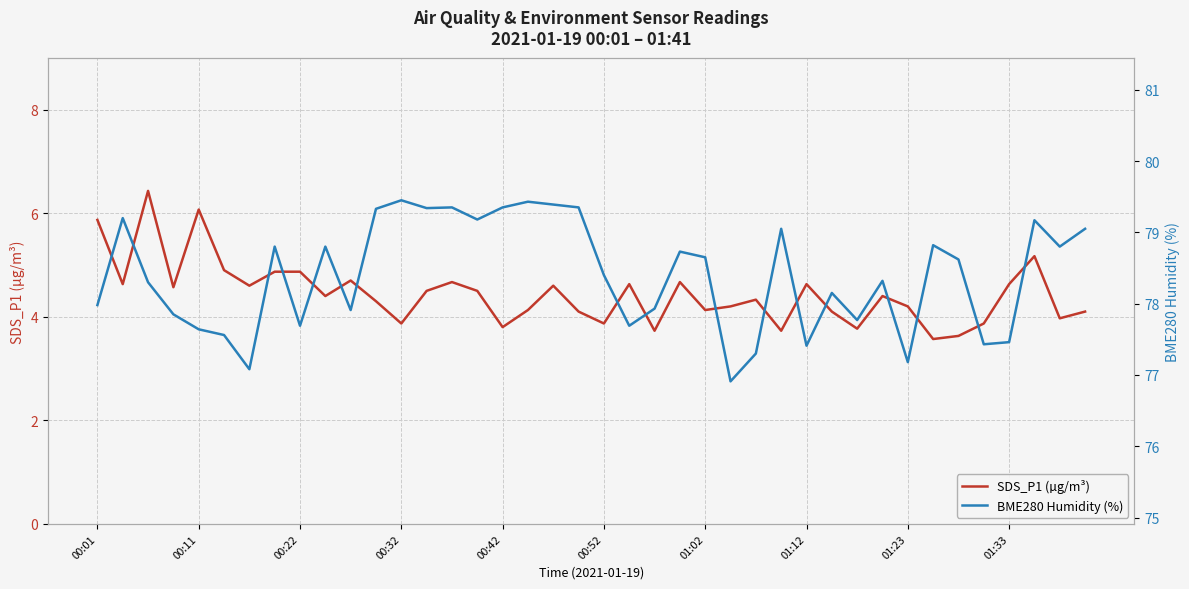

What is the maximum value for SDS_P1 (µg/m³)?

6.4